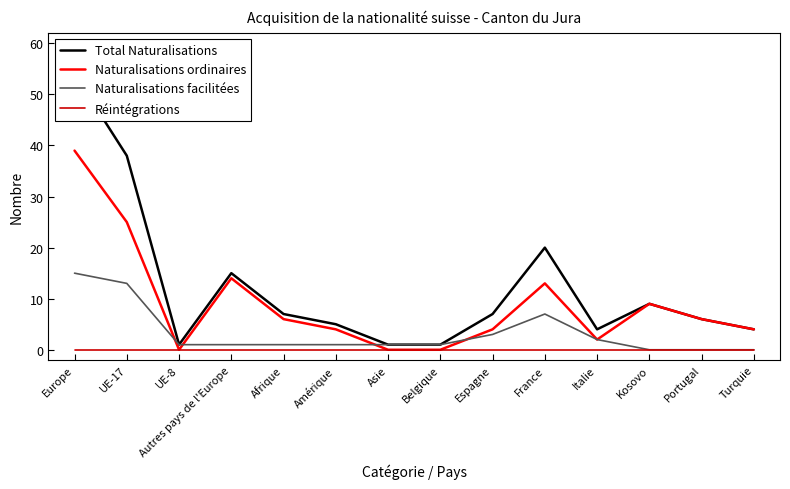

At which category does Total Naturalisations reach its first local peak?

Autres pays de l'Europe